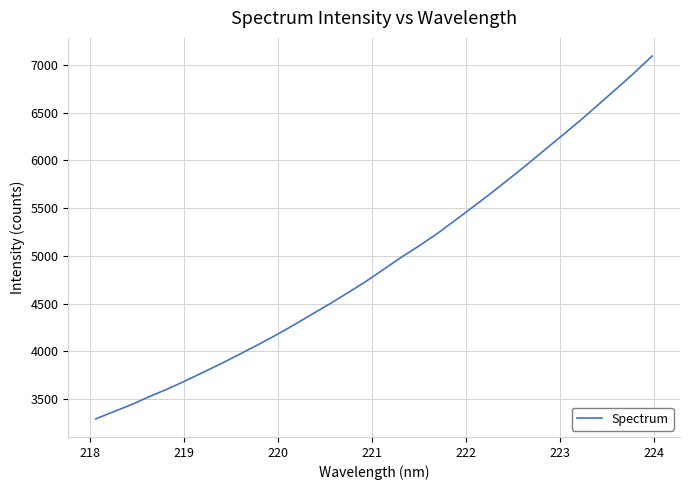

What is the difference between the maximum and minimum values?

3800.5